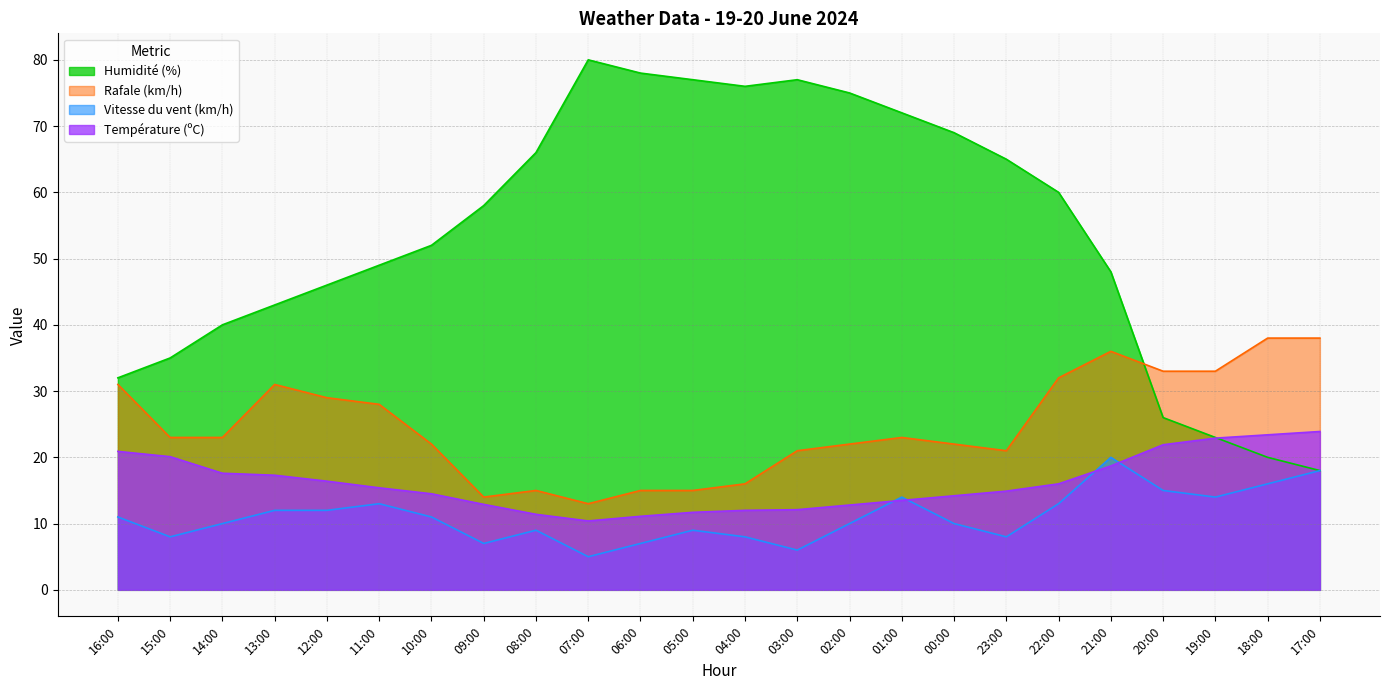

How many lines are shown in the chart?

4